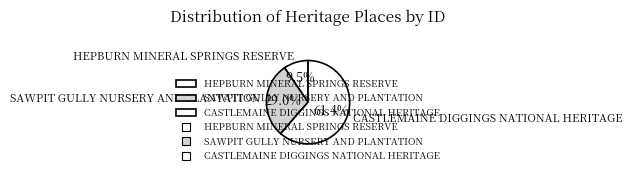

Is it true that CASTLEMAINE DIGGINGS NATIONAL HERITAGE is 47% of the pie?

False